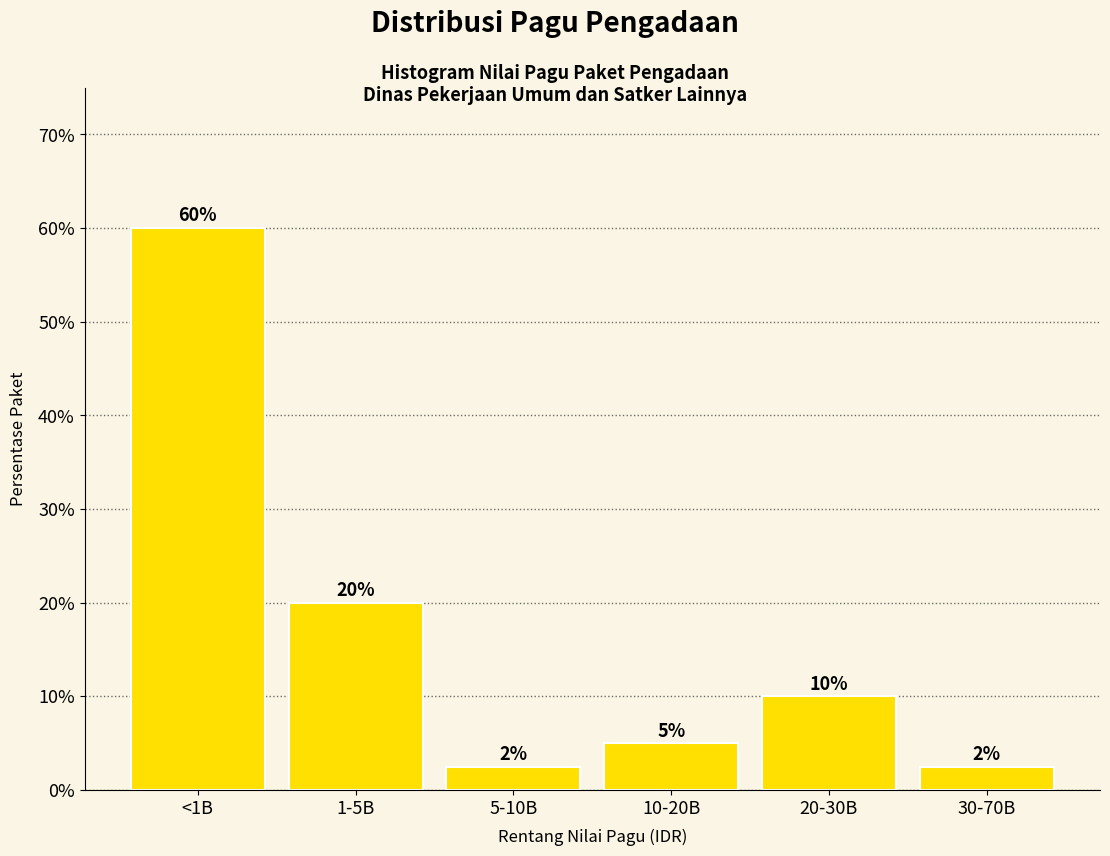

What is the minimum value shown in the chart?

2.5